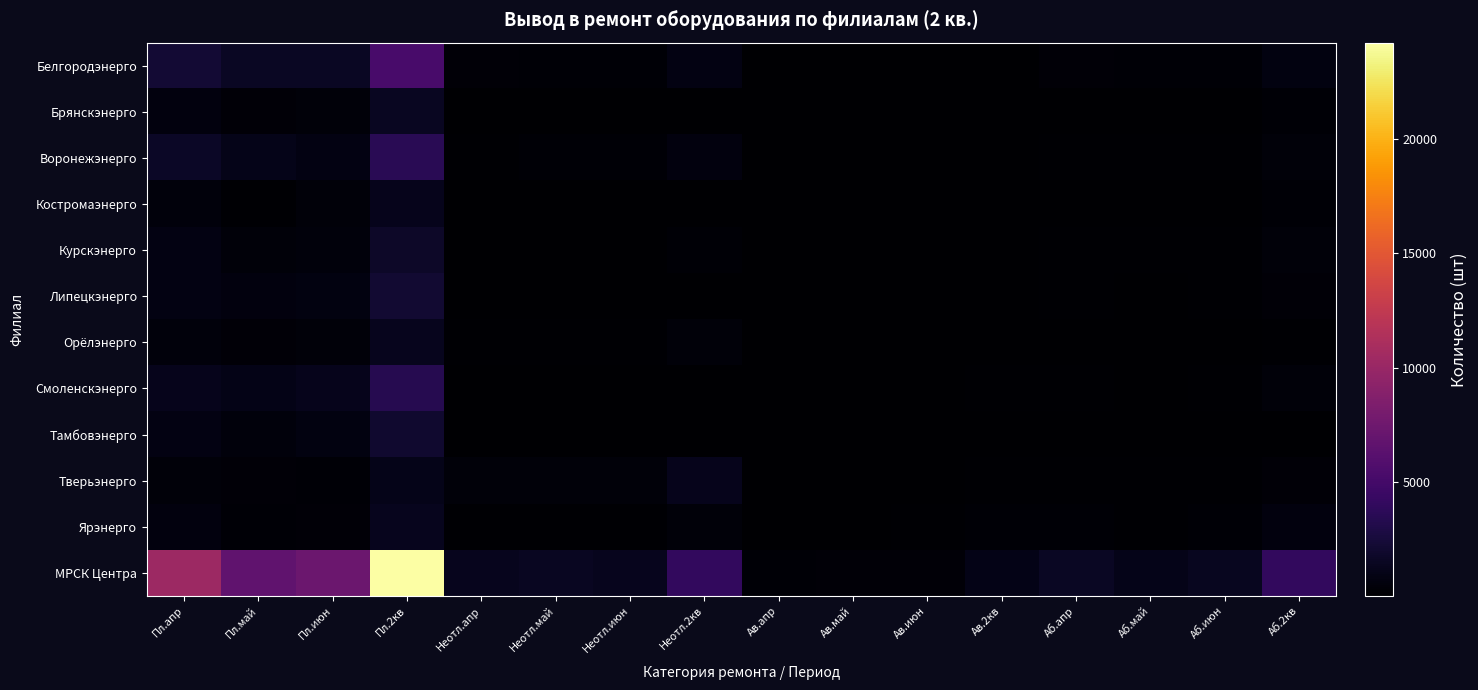

Which category has the highest value across all series?

Пл.2кв